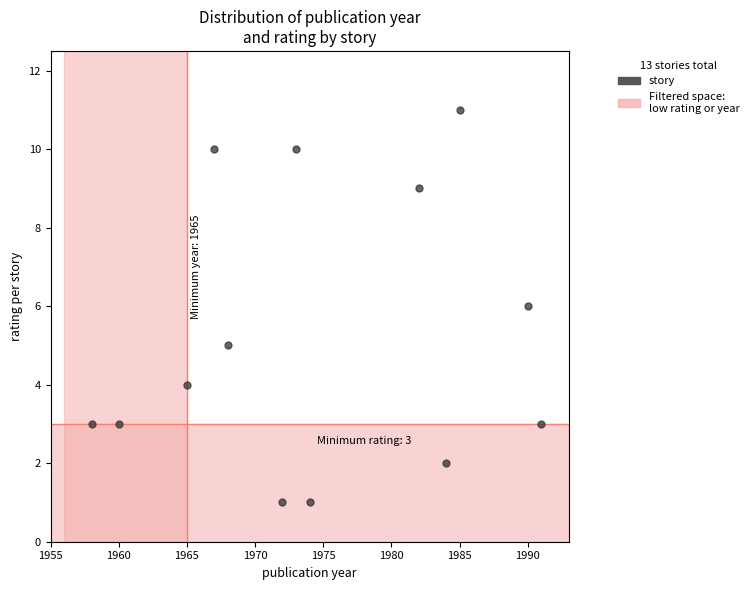

What is the range of X values (max minus min)?

33